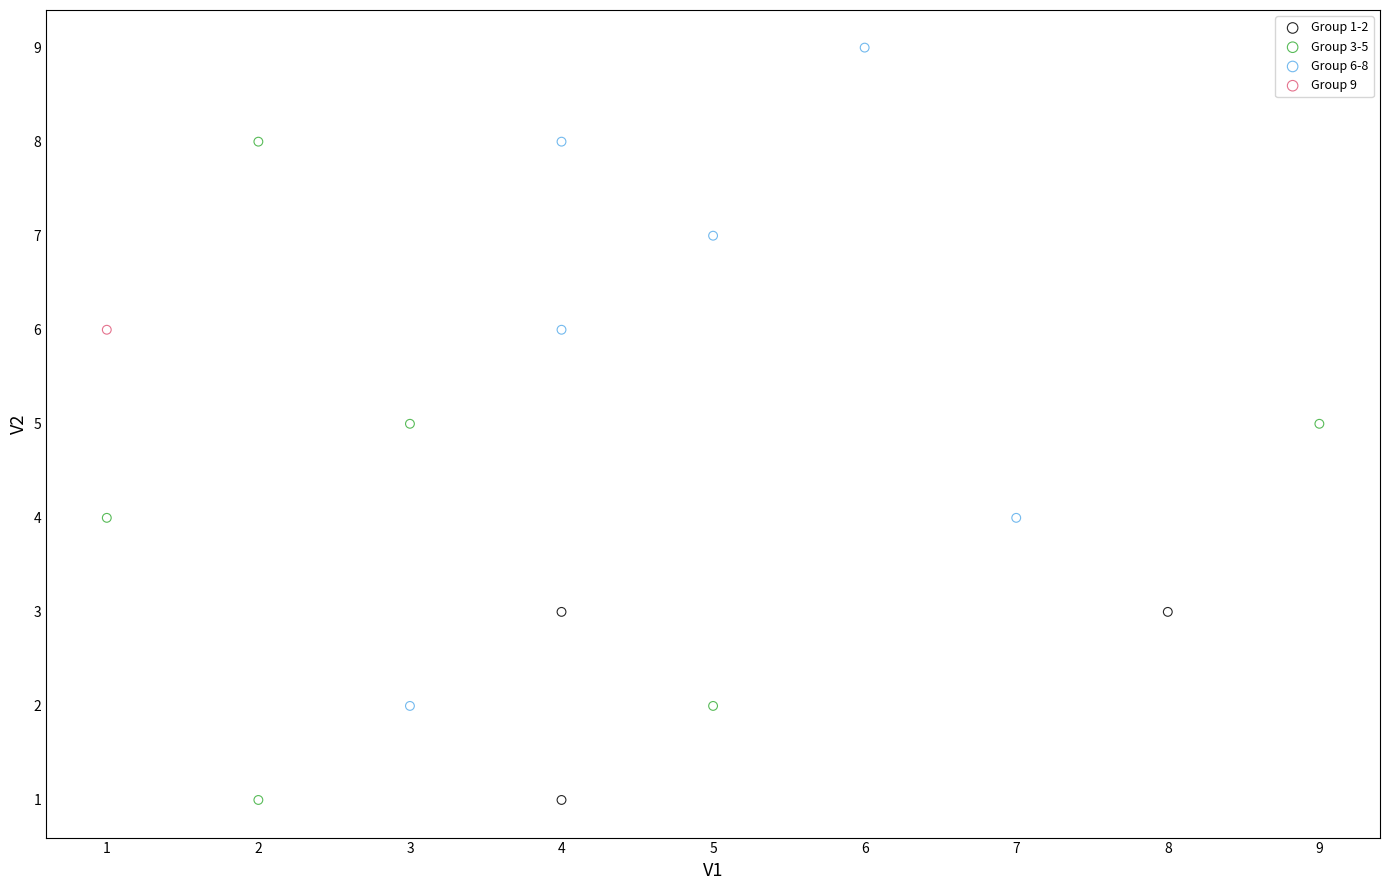

What are all the series names shown in the legend?

Group 1-2, Group 3-5, Group 6-8, Group 9